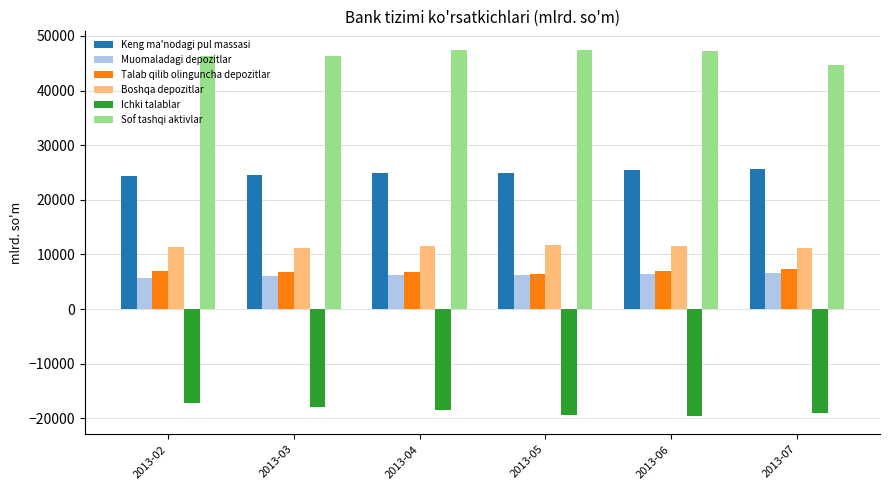

What is the difference between the Talab qilib olinguncha depozitlar values at 2013-05 and 2013-03?

446.1